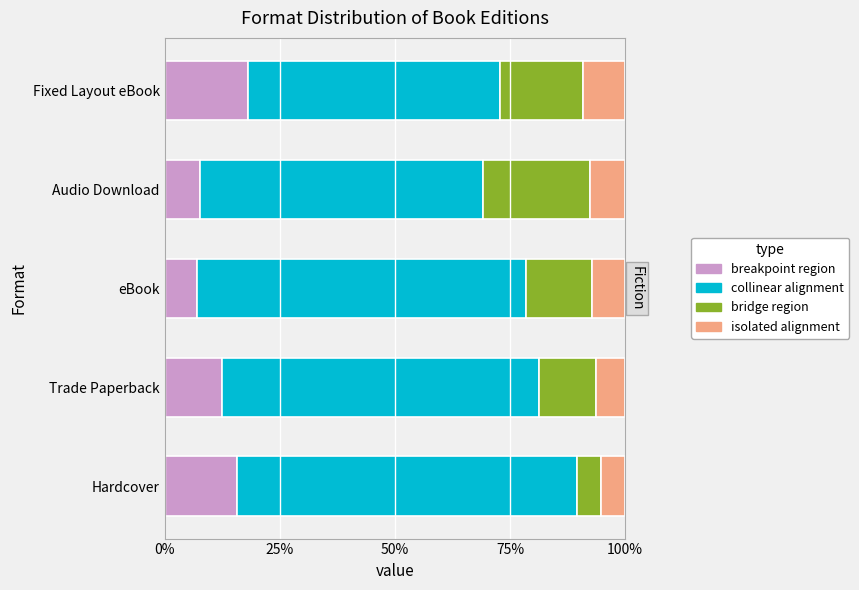

What is the difference between the second highest and second lowest values in the bridge region series?

0.1